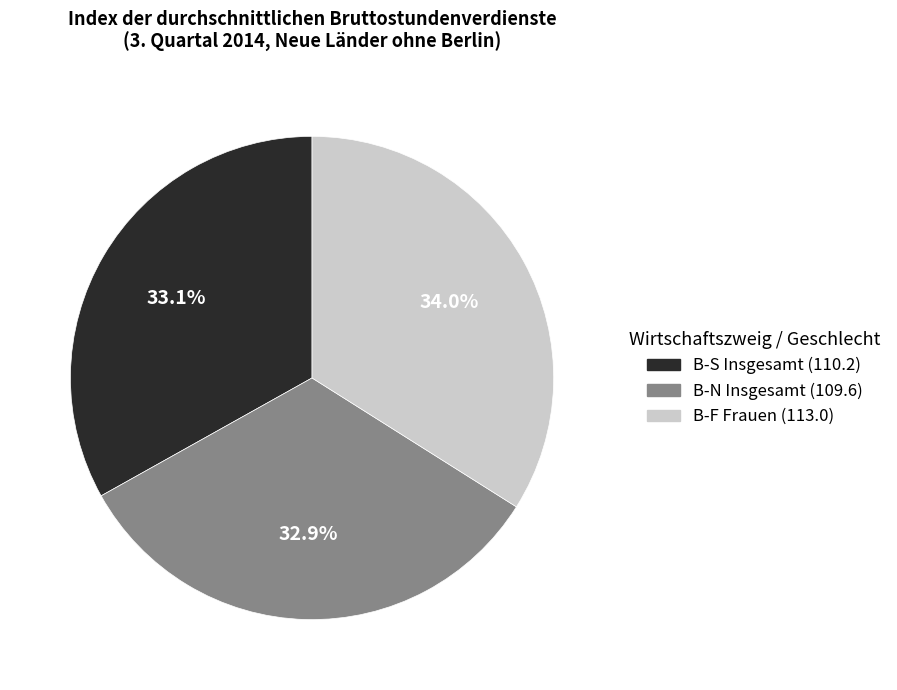

Is there a majority slice in this chart?

No